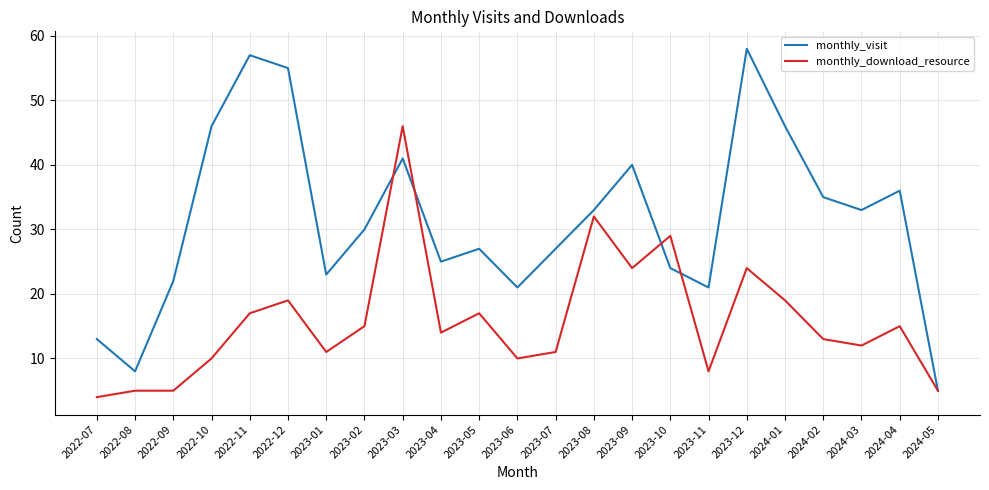

What is the difference between the maximum and minimum values in the monthly_visit series?

53